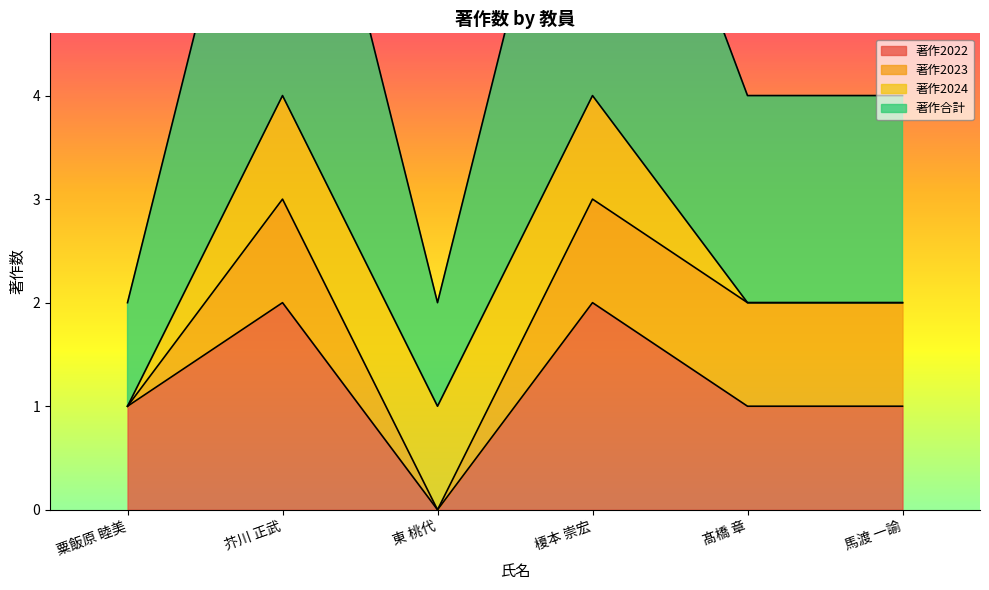

Is it true that 著作2022 equals 2 at 榎本 崇宏?

True